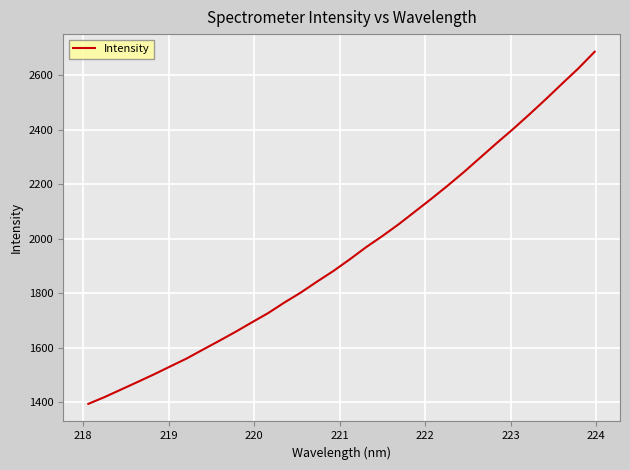

What is the greatest value displayed?

2685.7